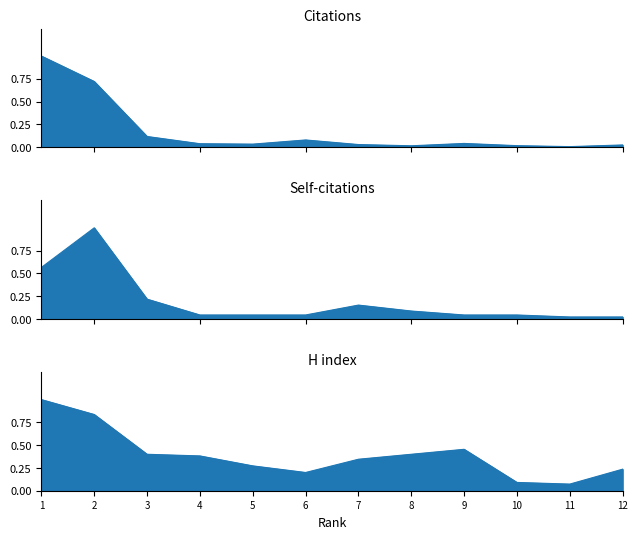

What is the sum of the H index line values at 5 and 2?

1.1